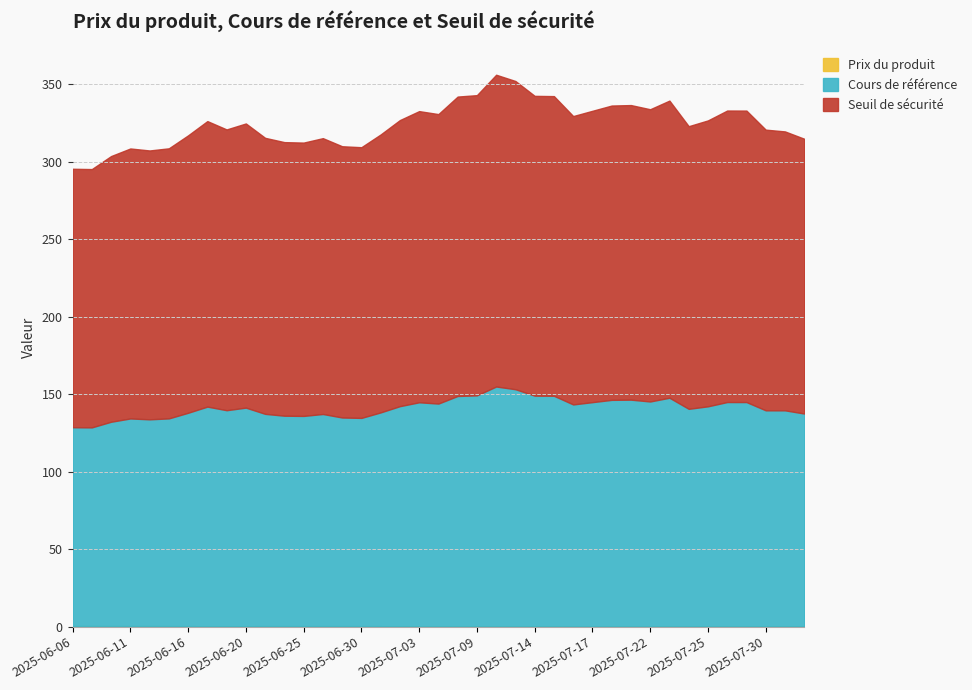

Does the chart have visible grid lines?

Yes